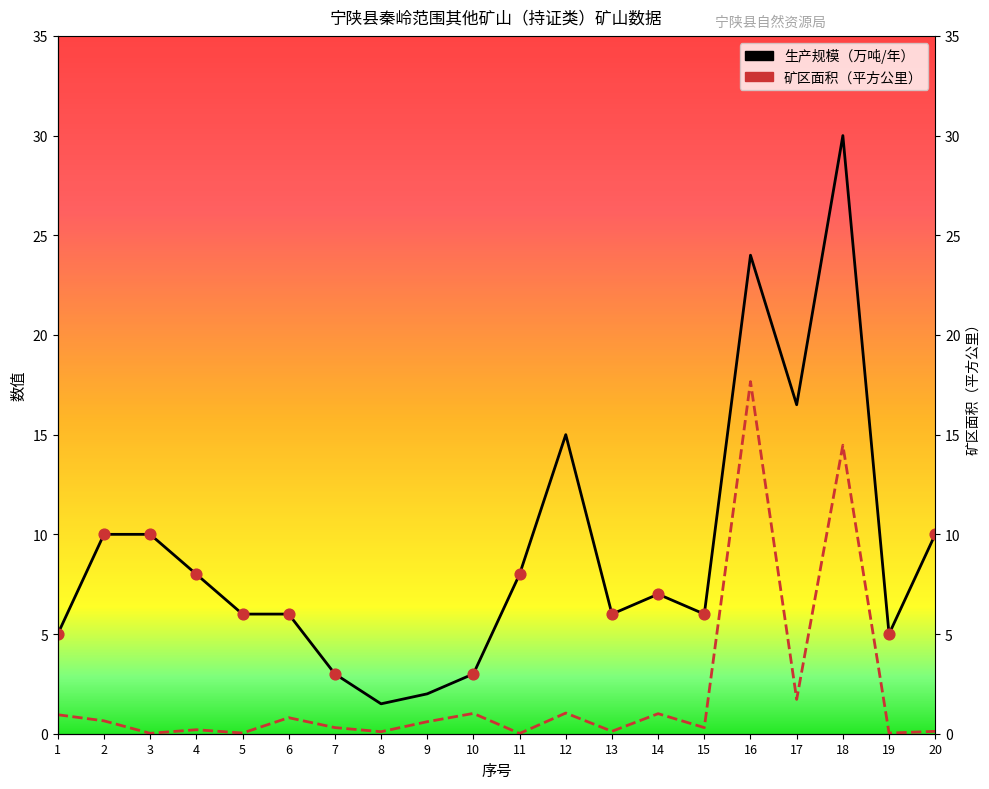

Which series has the largest Y range (max minus min)?

生产规模（万吨/年）